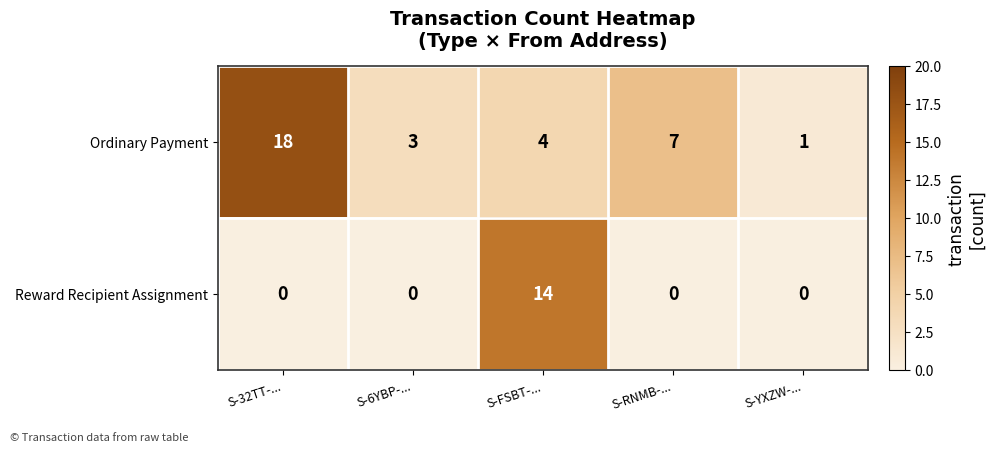

What is the total value across all series at S-FSBT-...?

18